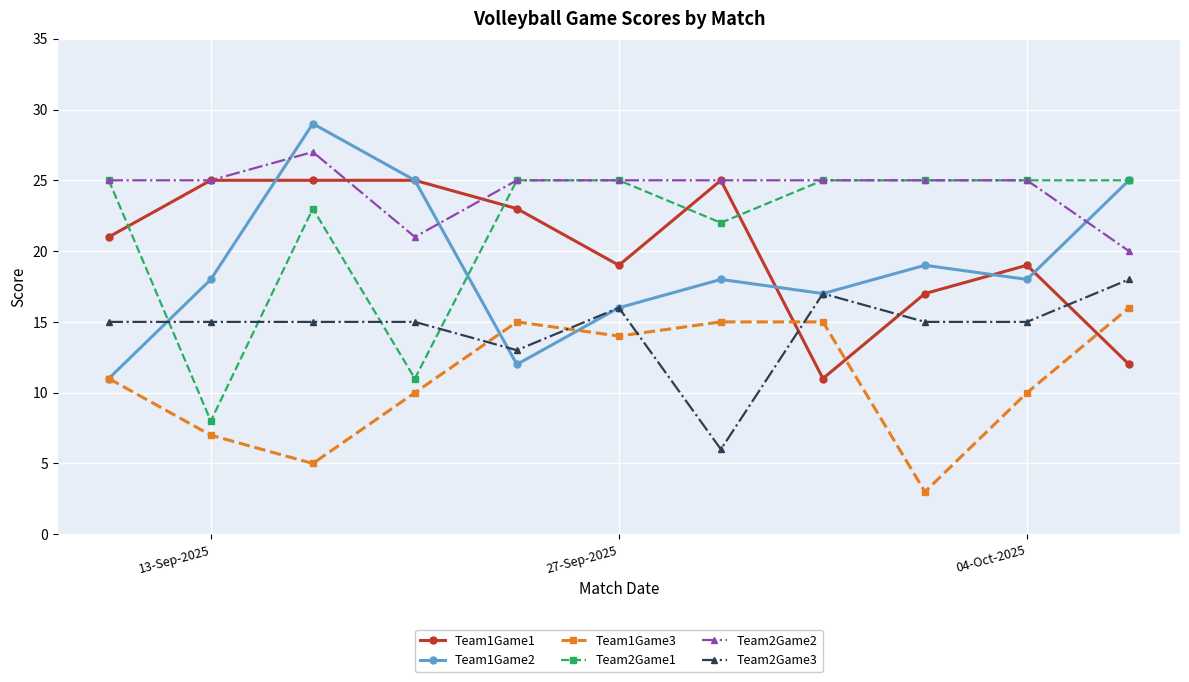

What is the maximum value shown in the chart?

29